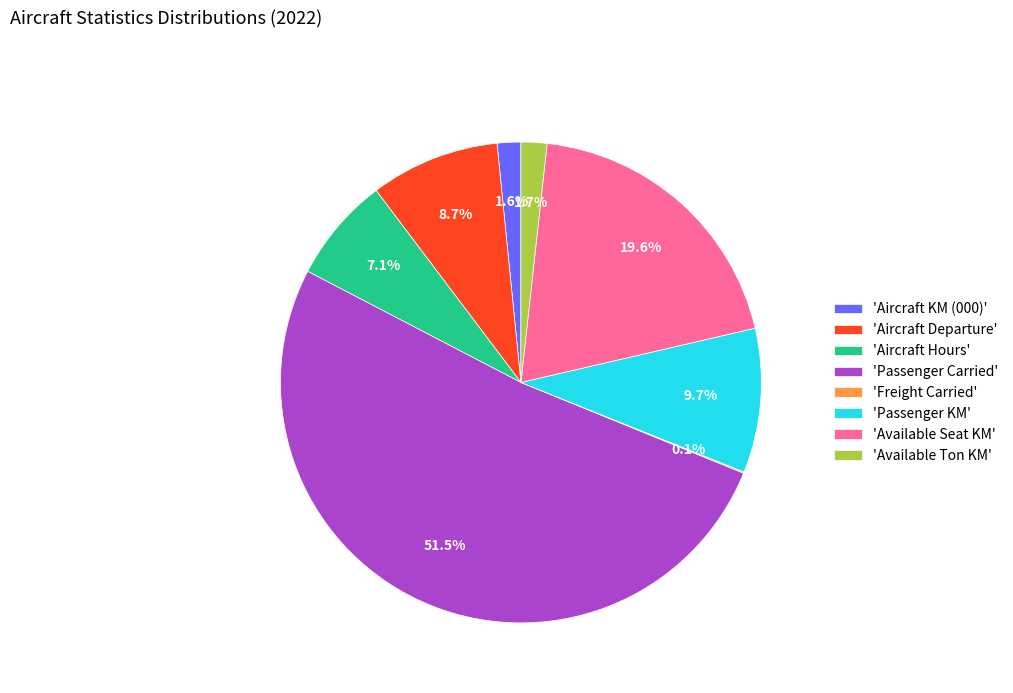

Approximately how many times larger is the value at 'Aircraft Hours' compared to 'Aircraft Departure'?

0.8